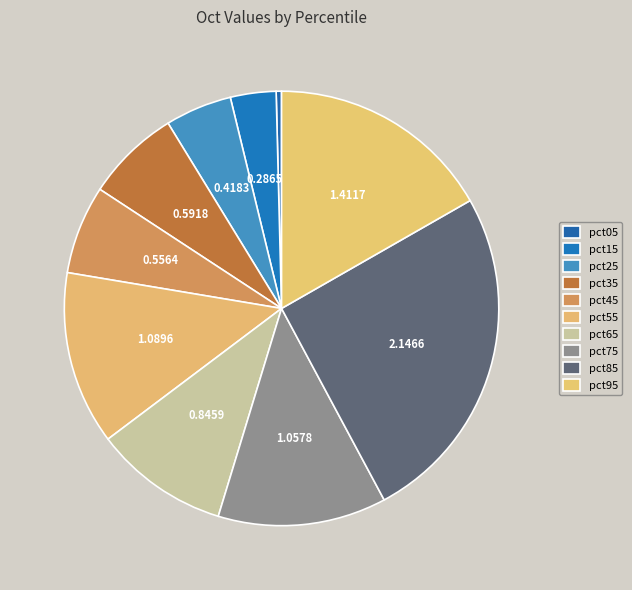

Does any single category account for the majority?

No